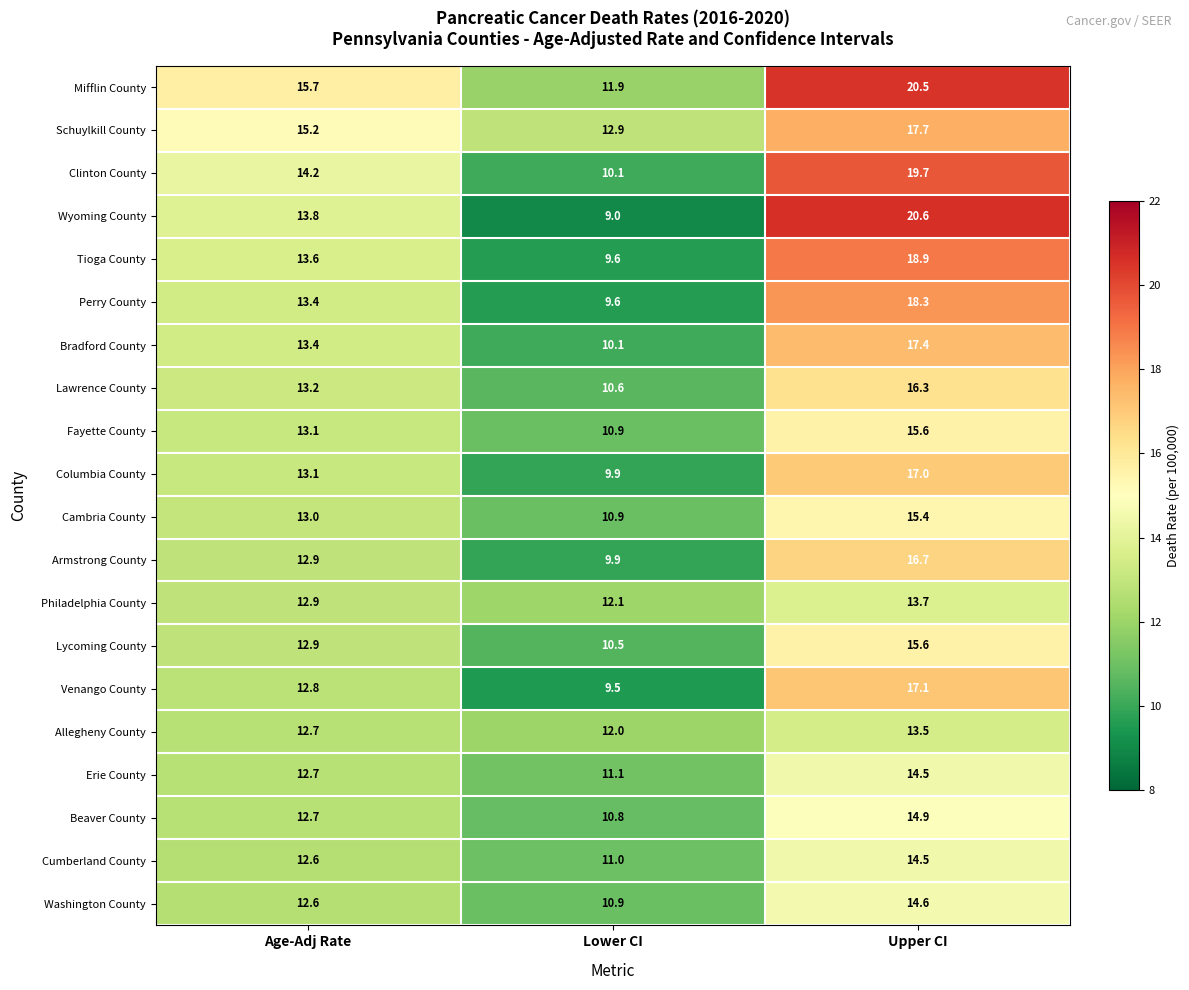

At which category is the sum across all series the highest?

Upper CI